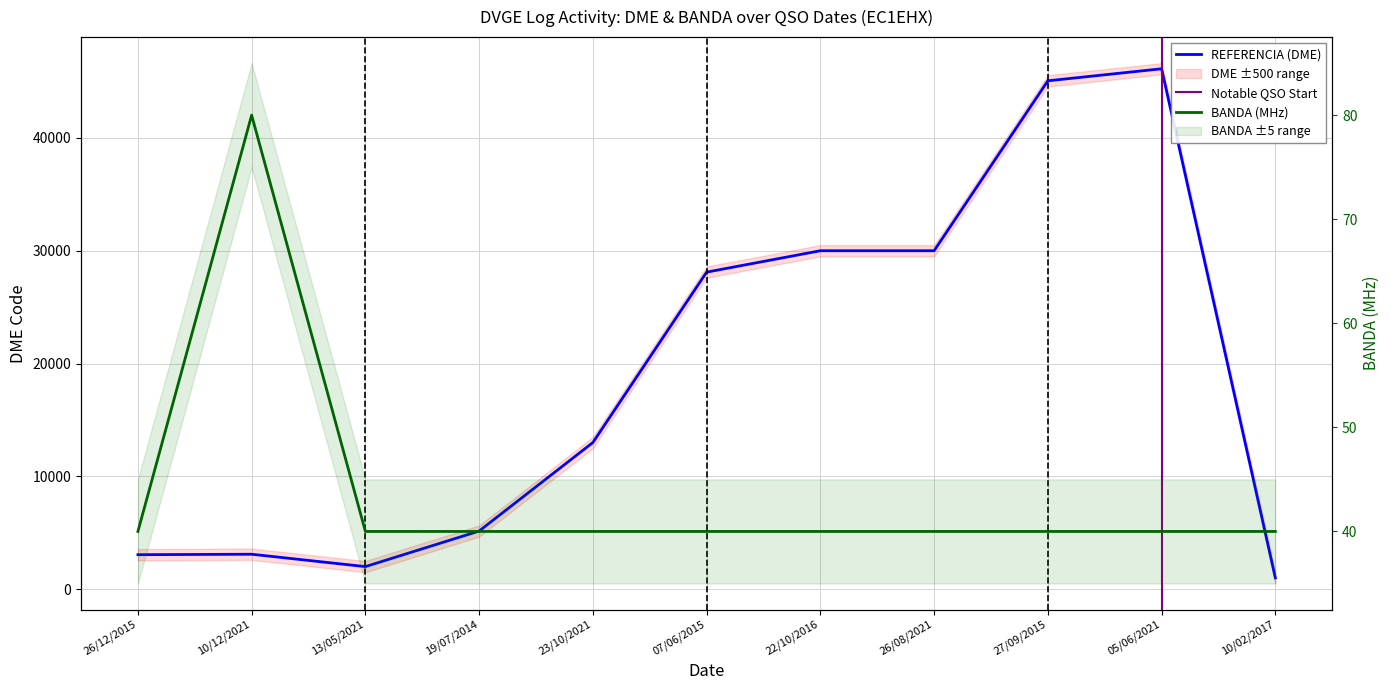

Is it true that REFERENCIA (DME) equals 49440 at 22/10/2016?

False